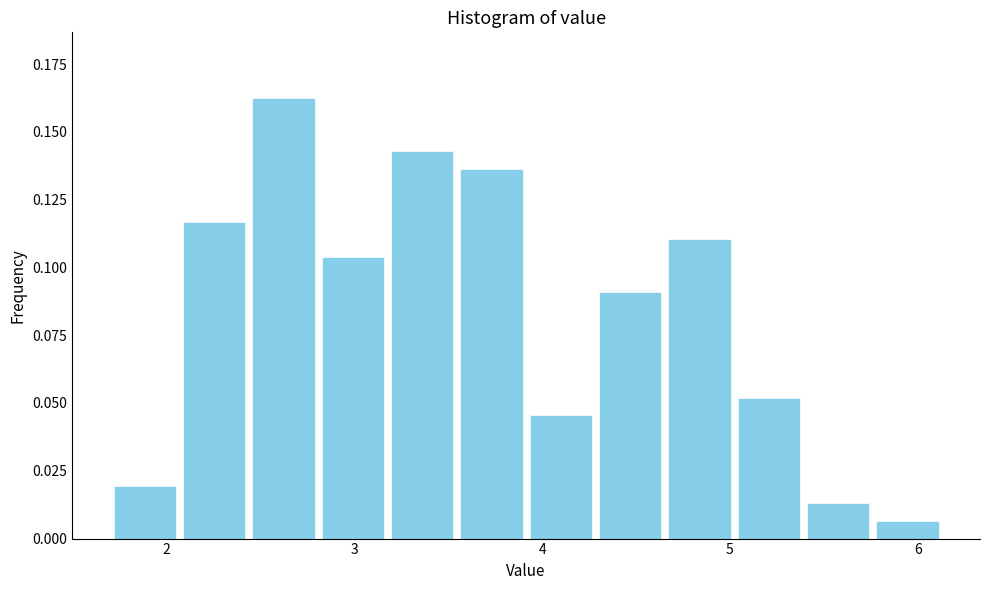

Read against the x-axis, roughly where is the centre of the tallest bar?

2.6